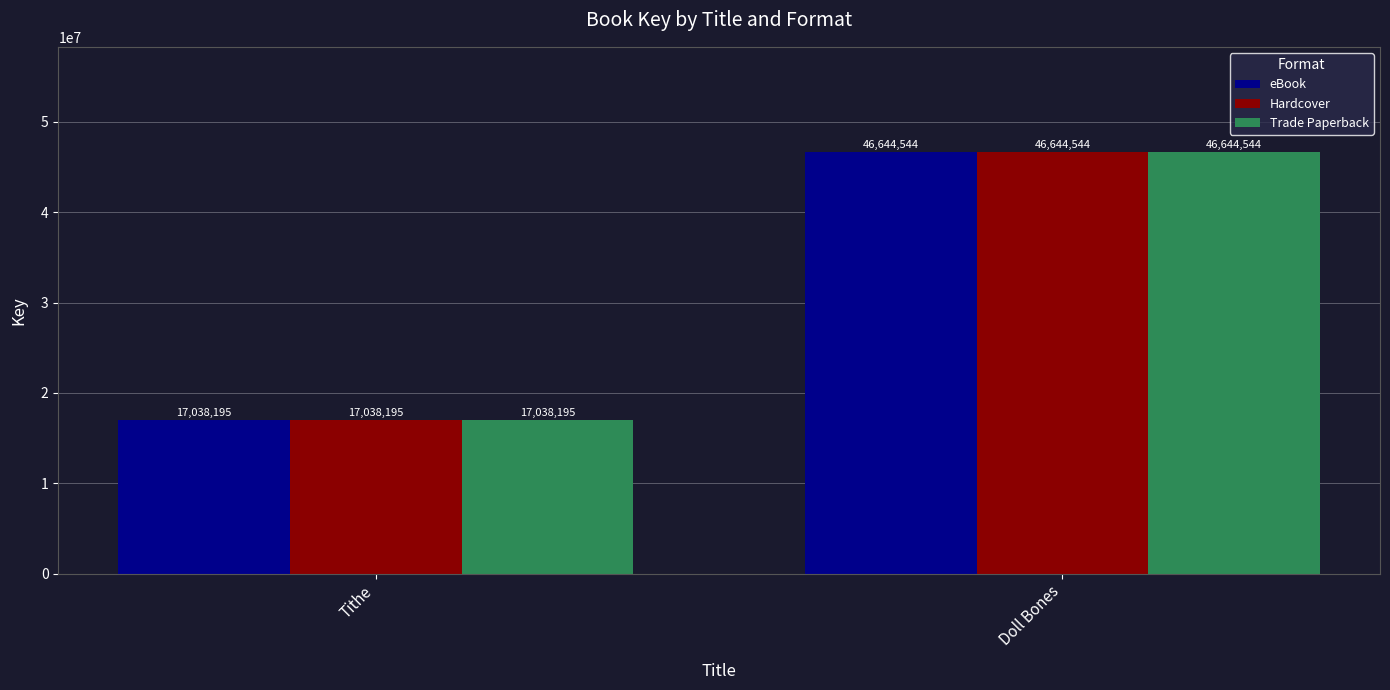

Reading left to right, transcribe all the data shown in this chart.

eBook: 17038195	46644544
Hardcover: 17038195	46644544
Trade Paperback: 17038195	46644544